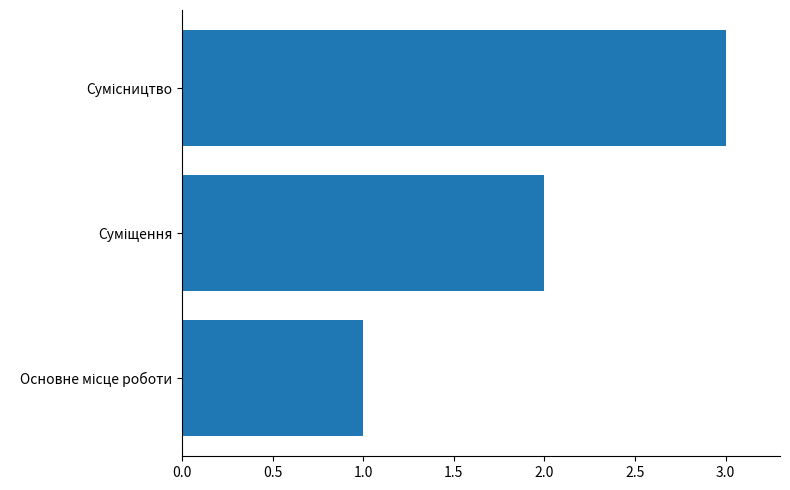

What is the sum of all values?

6